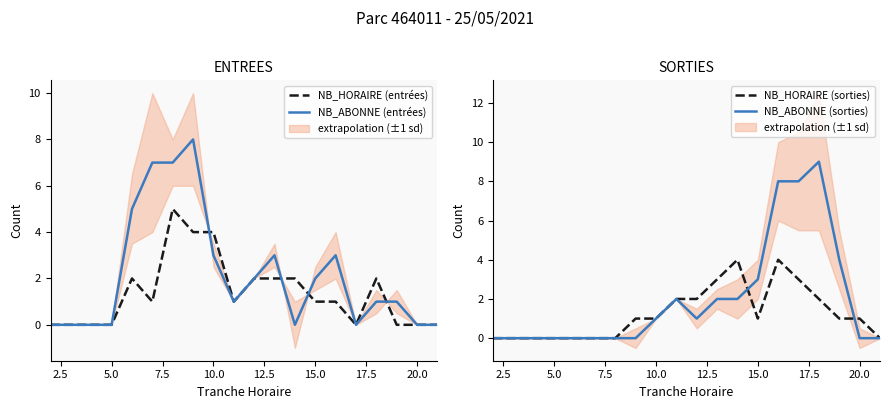

Reading left to right, transcribe all the data shown in this chart.

NB_HORAIRE (entrées): 0	0	0	0	2	1	5	4	4	1	2	2	2	1	1	0	2	0	0	0
NB_ABONNE (entrées): 0	0	0	0	5	7	7	8	3	1	2	3	0	2	3	0	1	1	0	0
NB_HORAIRE (sorties): 0	0	0	0	0	0	0	1	1	2	2	3	4	1	4	3	2	1	1	0
NB_ABONNE (sorties): 0	0	0	0	0	0	0	0	1	2	1	2	2	3	8	8	9	4	0	0